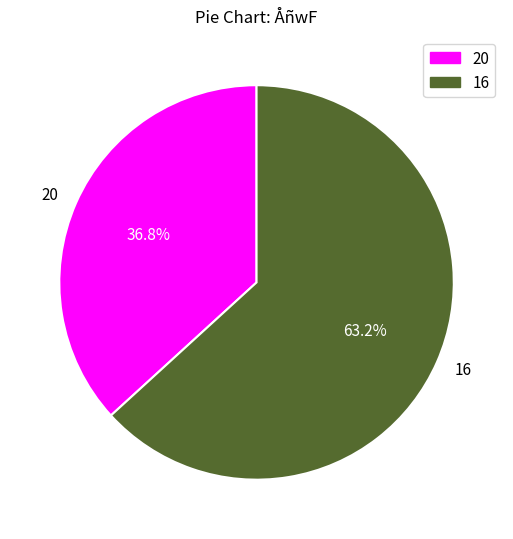

To the nearest percent, what portion does 16 represent?

63%